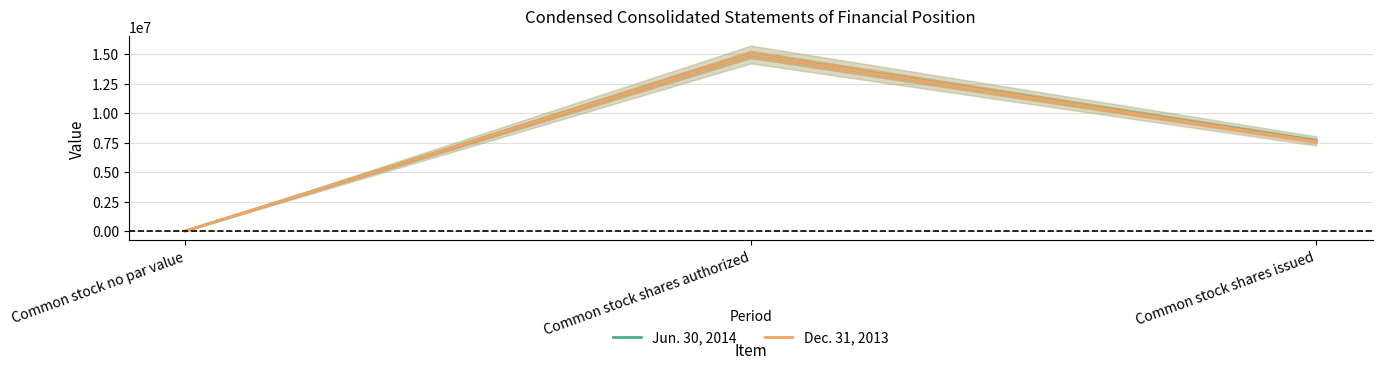

At Common stock no par value, list the series in order from smallest to largest.

Jun. 30, 2014, Dec. 31, 2013